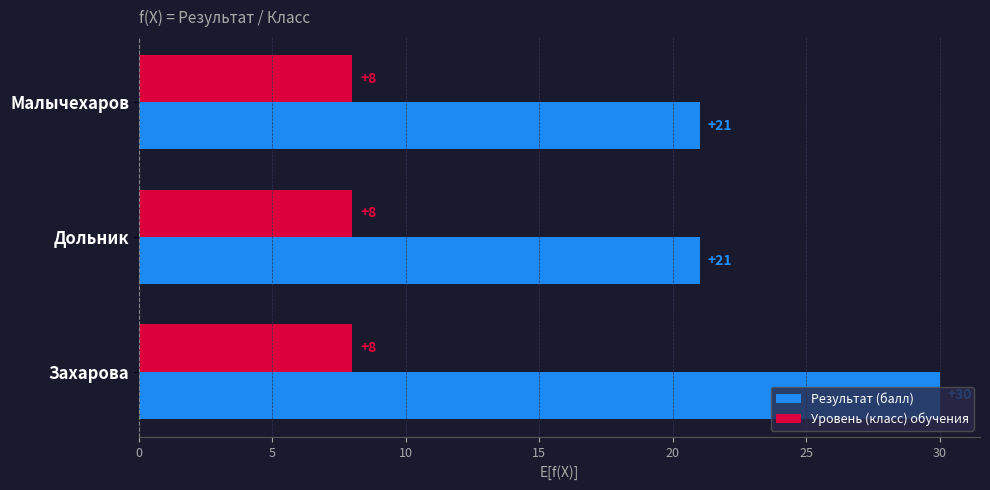

What are all the series names shown in the legend?

Результат (балл), Уровень (класс) обучения